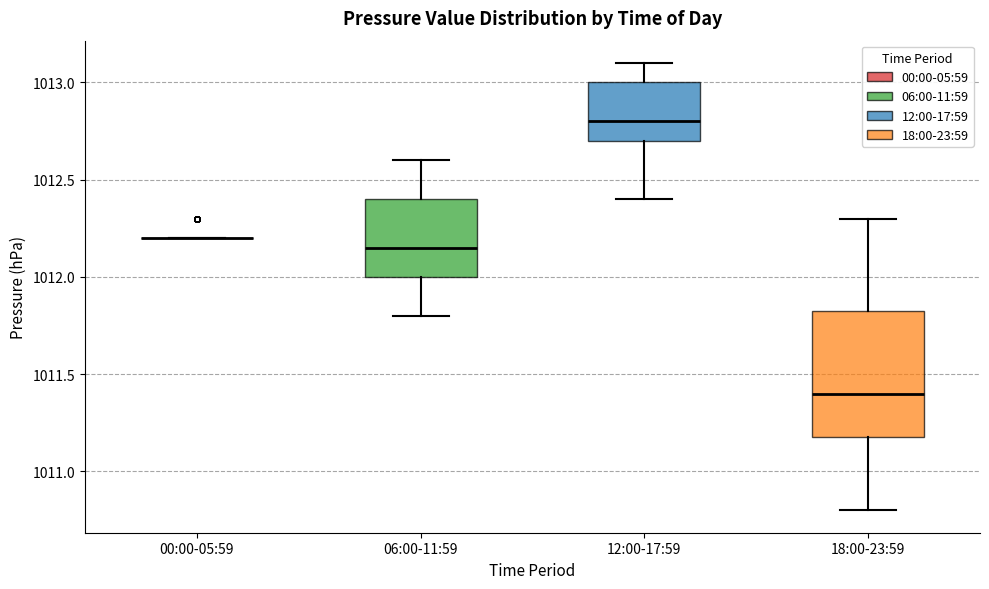

Reading left to right, transcribe this box plot: for each box, give where its median line is, the range the box spans, and where its two whiskers end, as read against the y-axis. The values are not printed on the chart, so give them approximately, as read against the axis.

00:00-05:59: box collapsed to a line at 1012.20, whiskers 1012.20 to 1012.20
06:00-11:59: median 1012.15, box 1012.00 to 1012.40, whiskers 1011.80 to 1012.60
12:00-17:59: median 1012.80, box 1012.70 to 1013.00, whiskers 1012.40 to 1013.10
18:00-23:59: median 1011.40, box 1011.20 to 1011.85, whiskers 1010.80 to 1012.30